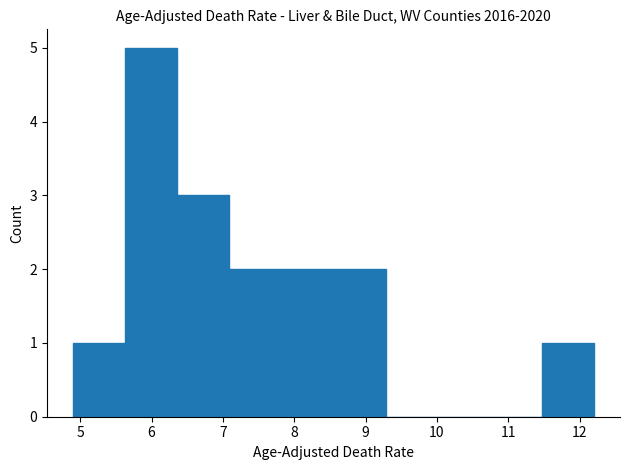

Reading left to right, list every bar in this chart as the range it spans on the x-axis followed by its height. Neither the bar edges nor the heights are printed on the chart, so give them approximately, as read against the axes.

4.90 to 5.63: 1
5.63 to 6.36: 5
6.36 to 7.09: 3
7.09 to 7.82: 2
7.82 to 8.55: 2
8.55 to 9.28: 2
9.28 to 10.01: 0
10.01 to 10.74: 0
10.74 to 11.47: 0
11.47 to 12.20: 1